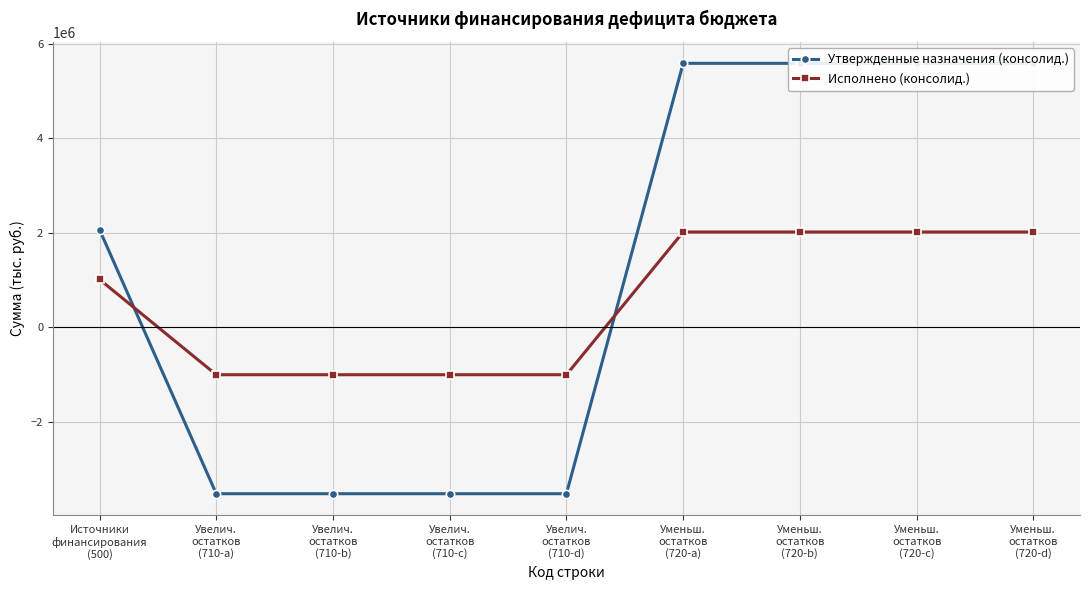

Where does the Утвержденные назначения (консолид.) series first go above 2065100?

Уменьш.
остатков
(720-a)